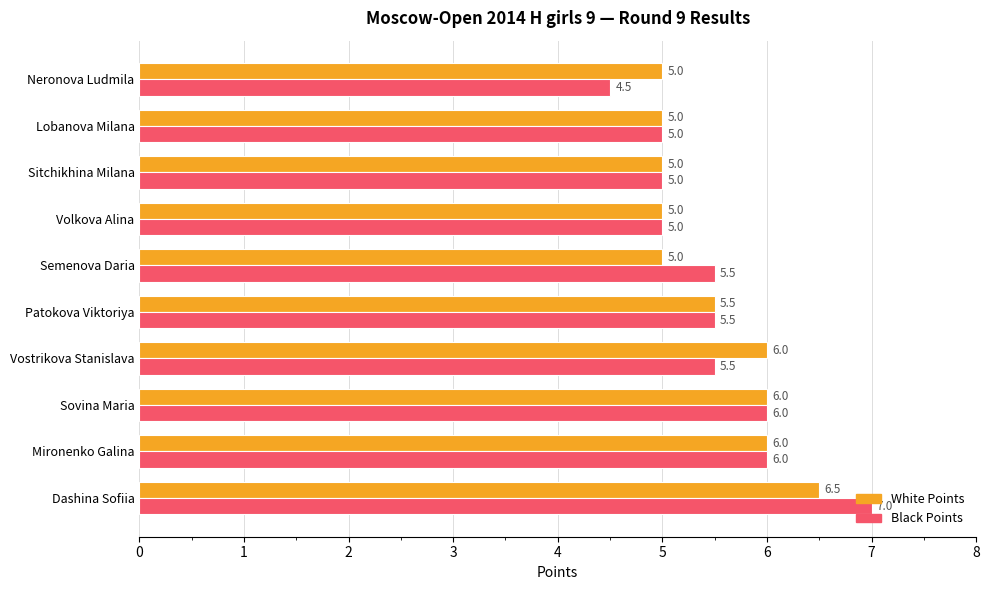

What is the difference between the maximum and minimum values in the Black Points series?

2.5